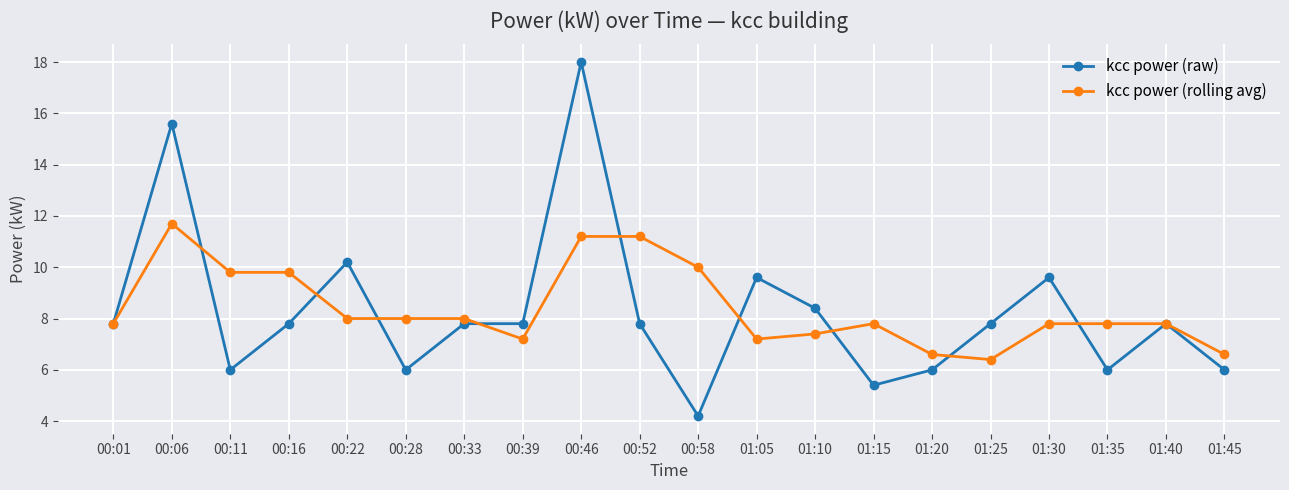

At which category does kcc power (raw) reach its first local valley?

00:11